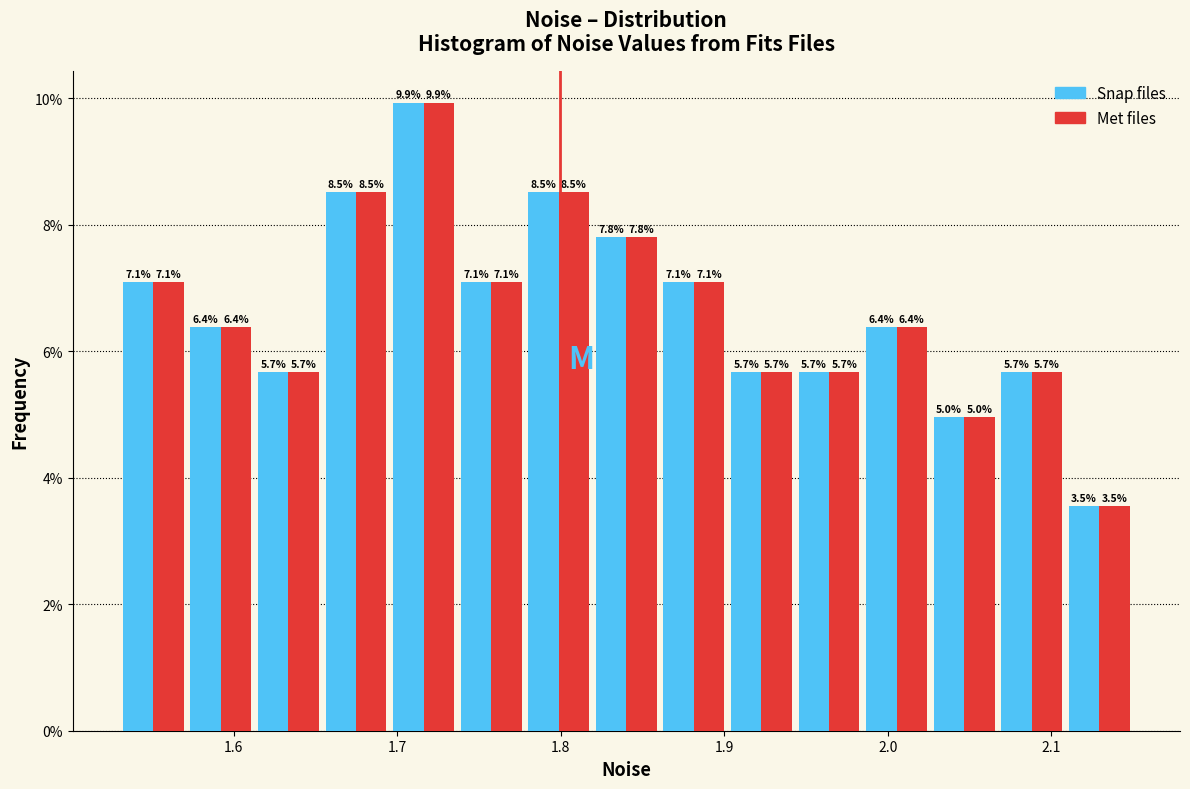

Reading left to right, transcribe this chart: for each range on the x-axis, give the height of each series' bar. The bar edges are not printed on the chart, so give them approximately, as read against the axis.

1.53 to 1.57: Snap files=7.1	Met files=7.1
1.57 to 1.61: Snap files=6.4	Met files=6.4
1.61 to 1.65: Snap files=5.7	Met files=5.7
1.65 to 1.70: Snap files=8.5	Met files=8.5
1.70 to 1.74: Snap files=9.9	Met files=9.9
1.74 to 1.78: Snap files=7.1	Met files=7.1
1.78 to 1.82: Snap files=8.5	Met files=8.5
1.82 to 1.86: Snap files=7.8	Met files=7.8
1.86 to 1.90: Snap files=7.1	Met files=7.1
1.90 to 1.94: Snap files=5.7	Met files=5.7
1.94 to 1.98: Snap files=5.7	Met files=5.7
1.98 to 2.03: Snap files=6.4	Met files=6.4
2.03 to 2.07: Snap files=5.0	Met files=5.0
2.07 to 2.11: Snap files=5.7	Met files=5.7
2.11 to 2.15: Snap files=3.5	Met files=3.5